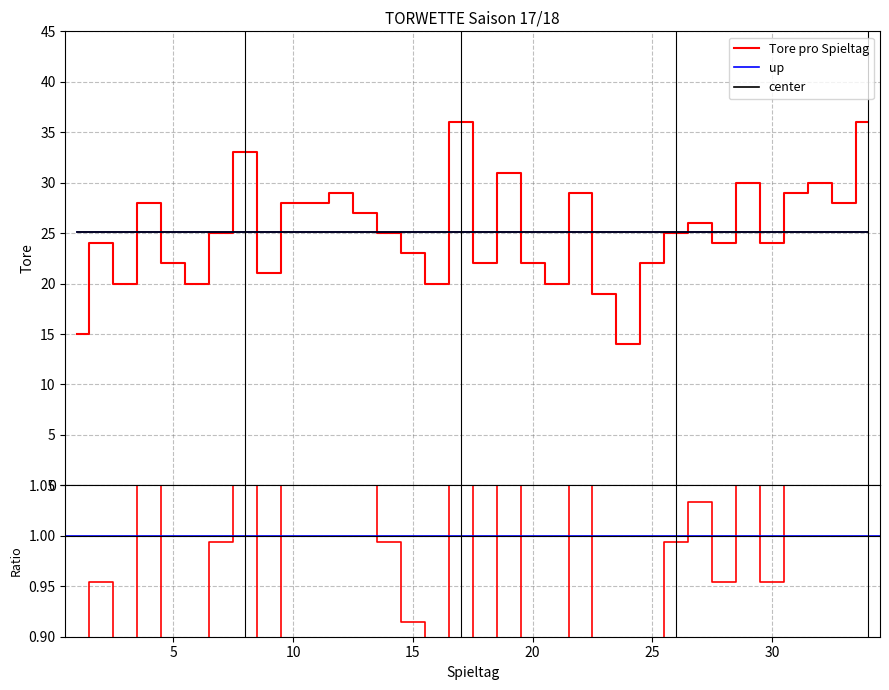

At which label does the data first exceed 25?

4